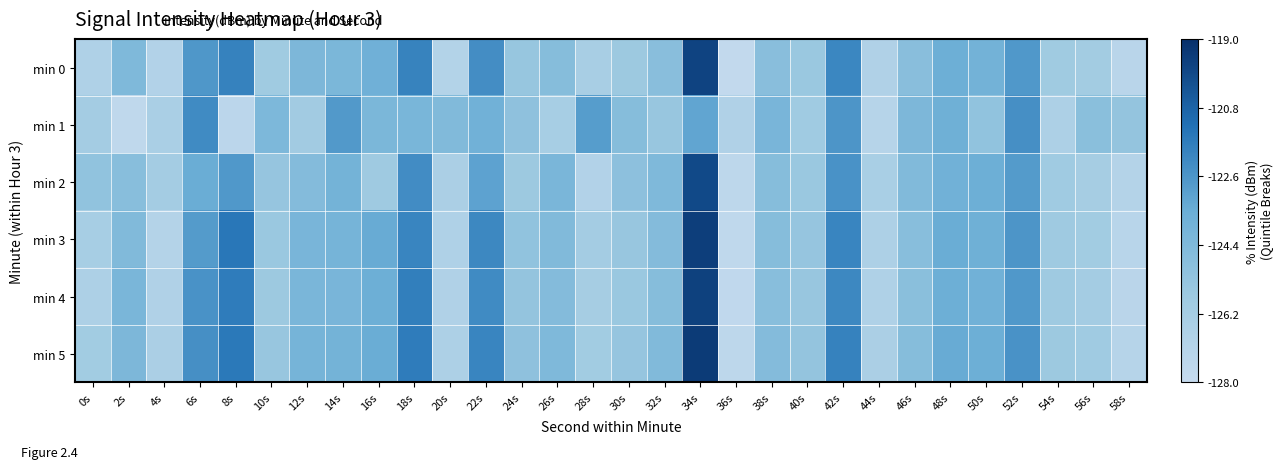

What is the smallest value displayed?

-127.8